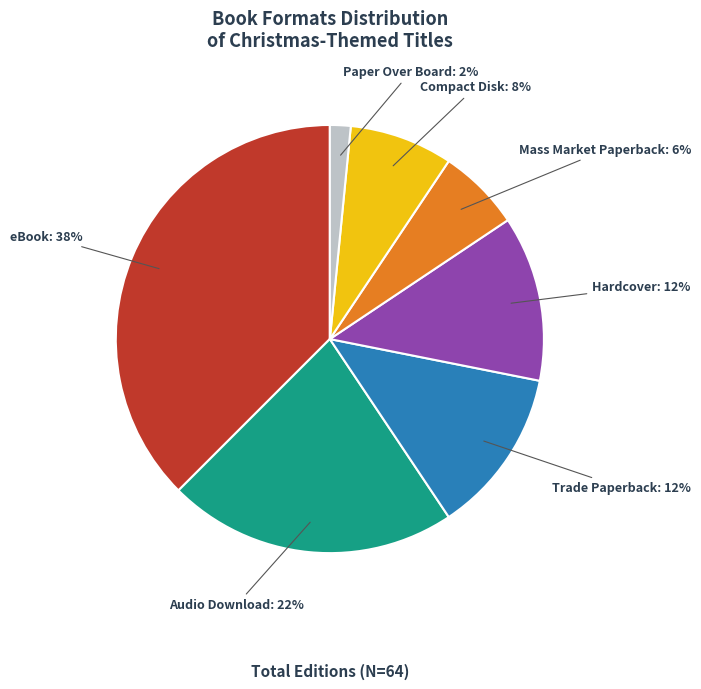

To the nearest percent, what is the average slice percentage?

14%